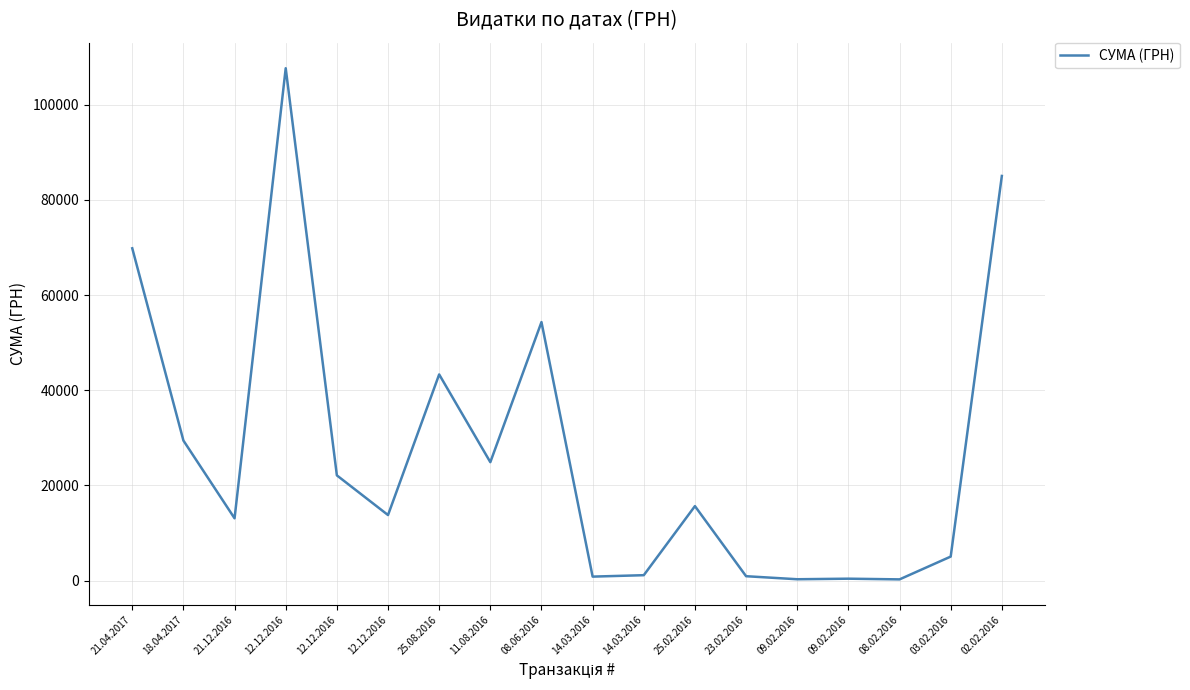

Rank the categories by value from highest to lowest.

12.12.2016, 02.02.2016, 21.04.2017, 08.06.2016, 25.08.2016, 18.04.2017, 11.08.2016, 12.12.2016, 25.02.2016, 12.12.2016, 21.12.2016, 03.02.2016, 14.03.2016, 23.02.2016, 14.03.2016, 09.02.2016, 09.02.2016, 08.02.2016